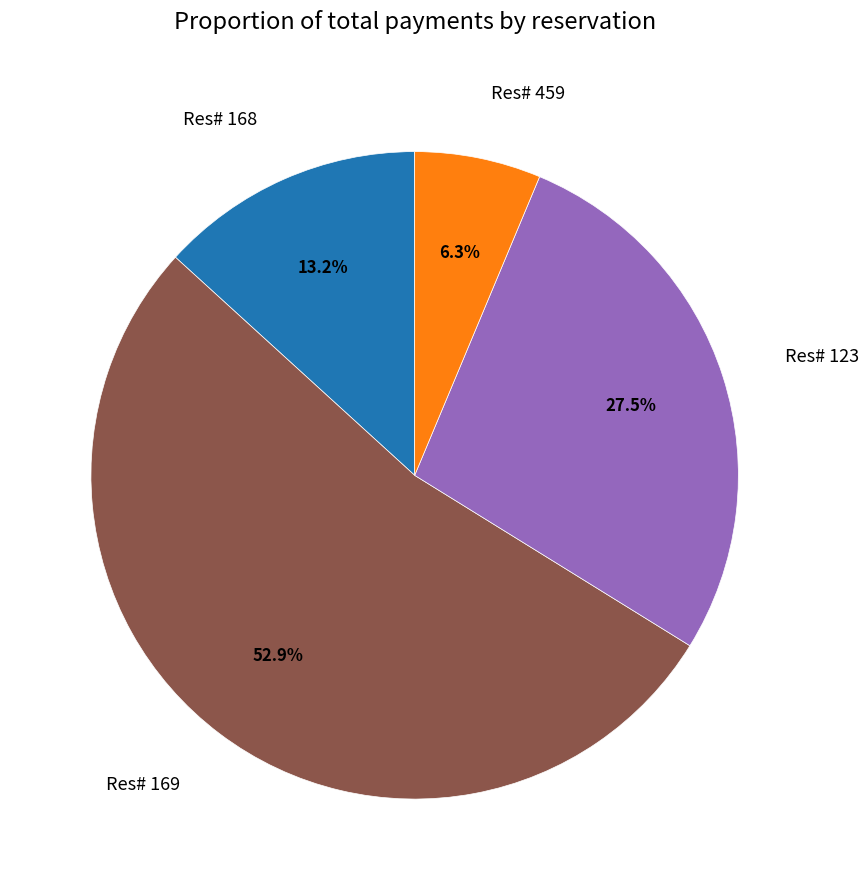

Which slice represents more than half of the pie?

Res# 169